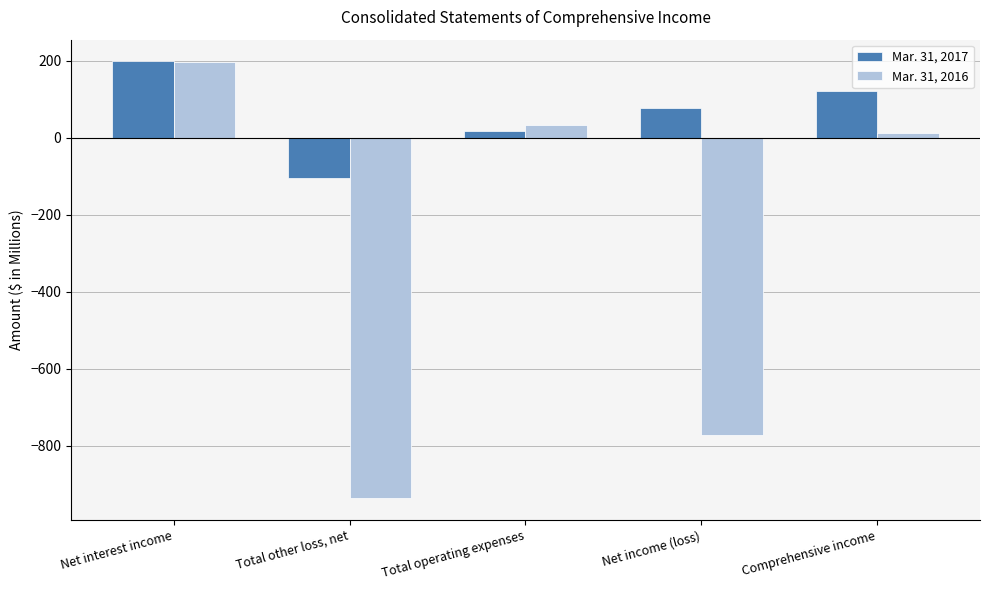

What is the total value across all series at Comprehensive income?

134